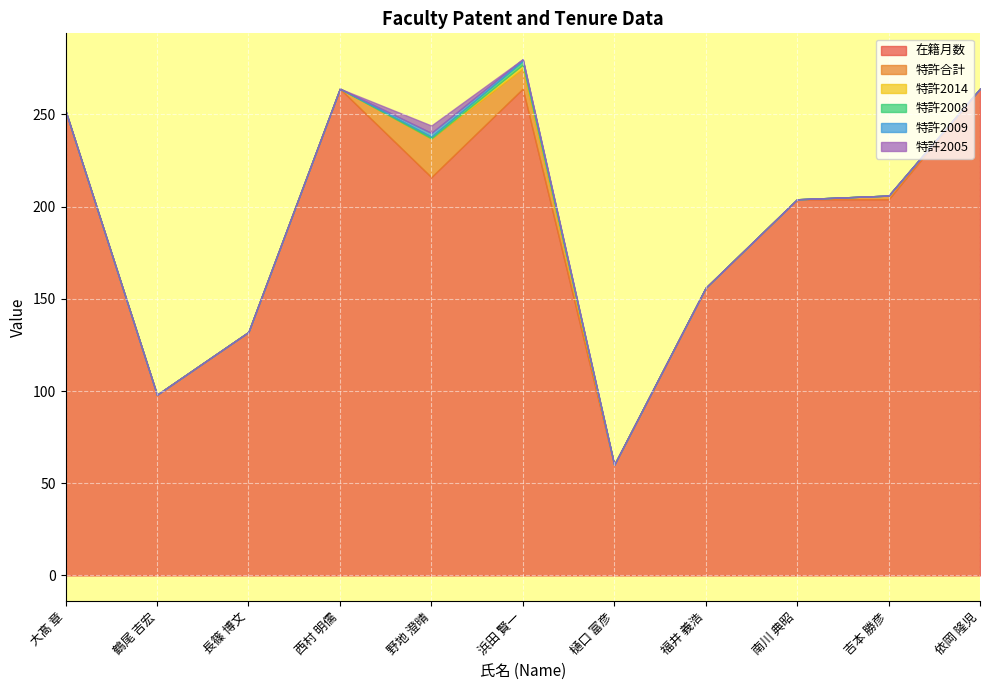

True or false: 特許2005 has more than 1 interior local peaks.

False